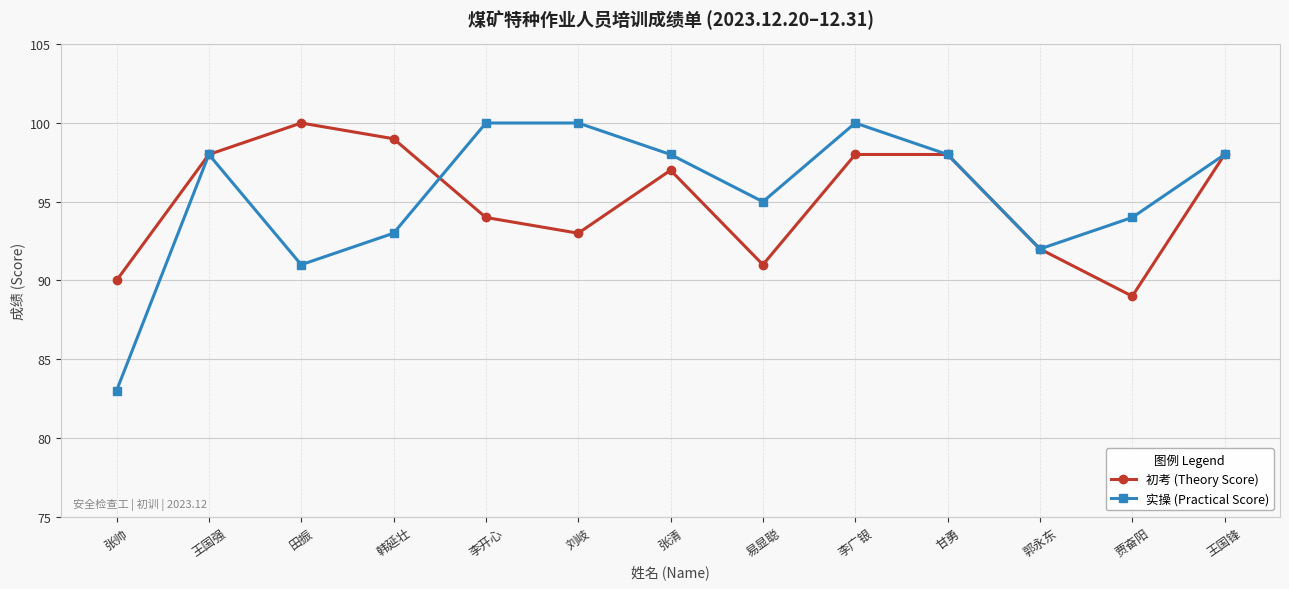

Count the number of categories in the chart.

13